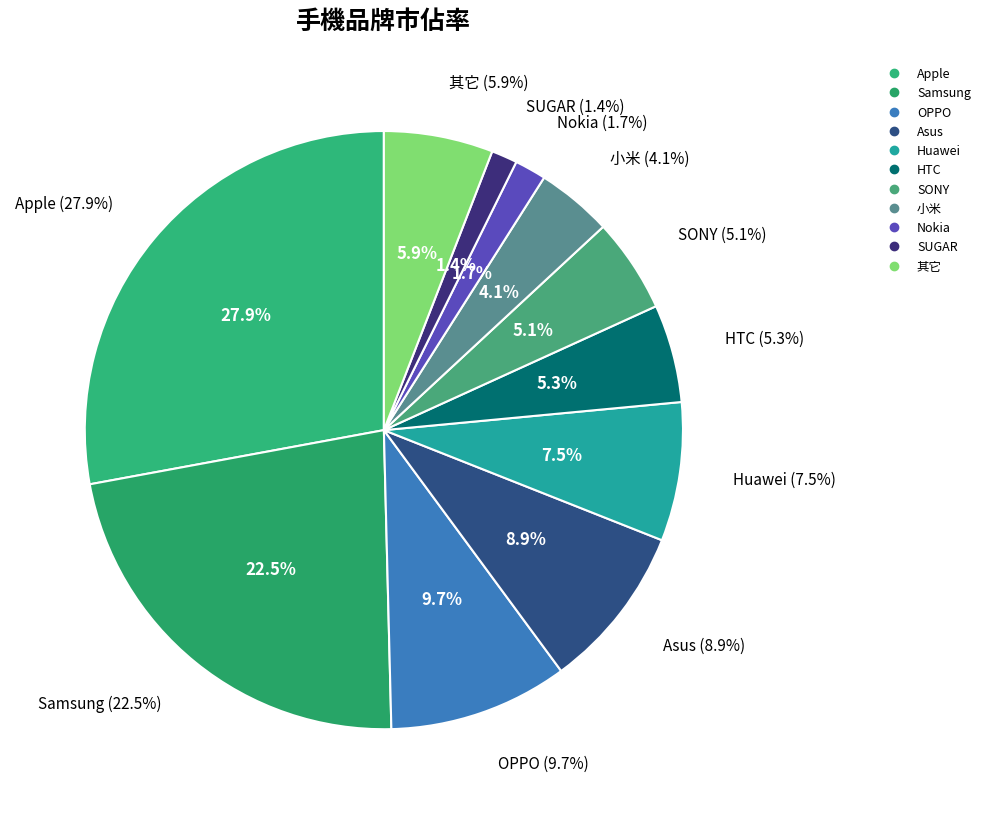

To the nearest percent, what is the difference between the HTC and SUGAR slice percentages?

4%